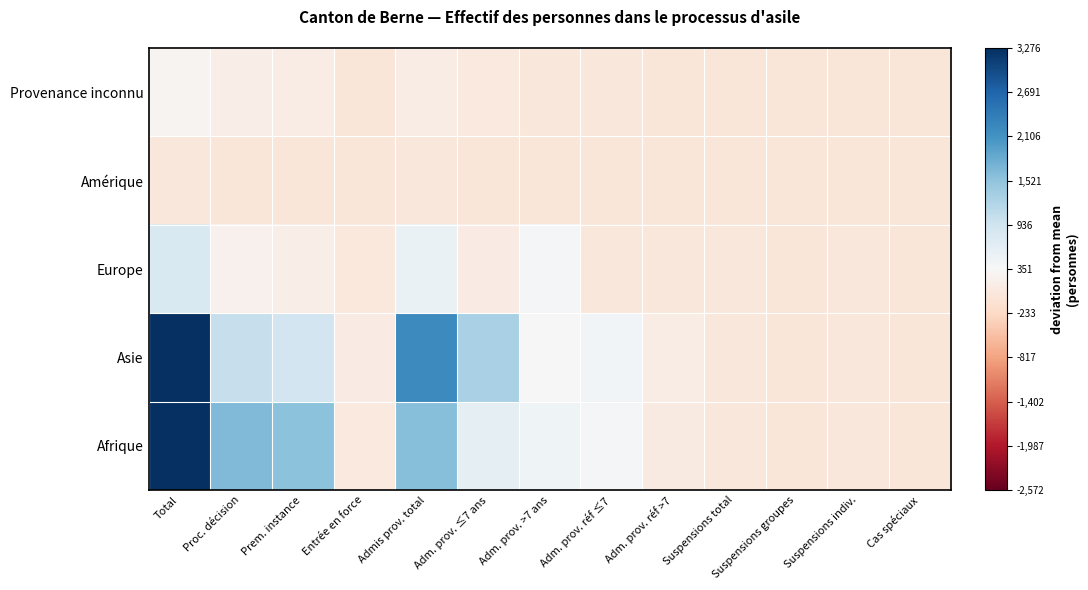

What is the greatest value displayed?

2924.3